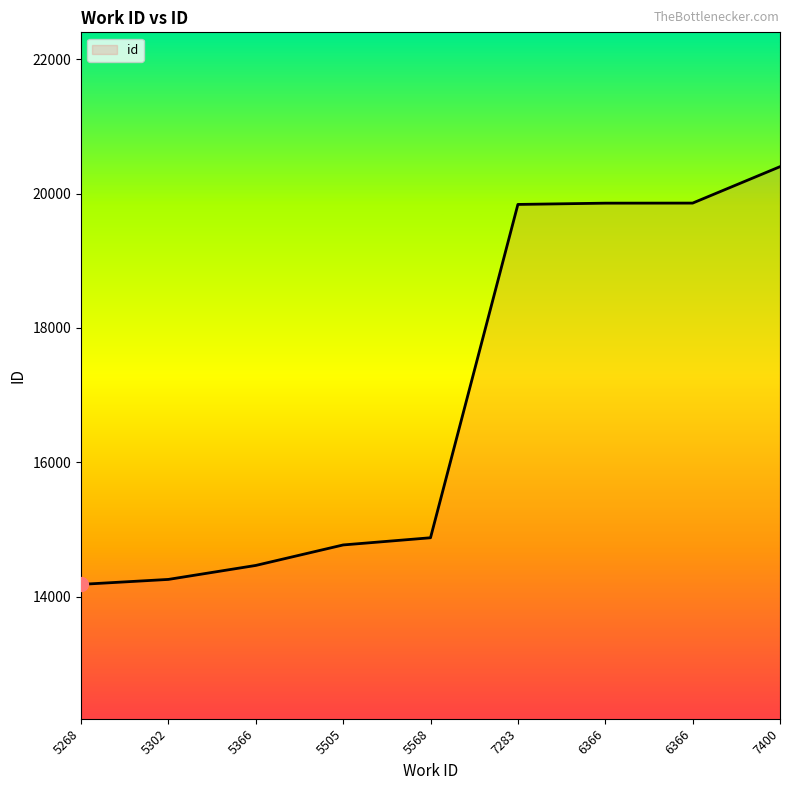

Does the chart display data point markers on the line(s)?

No